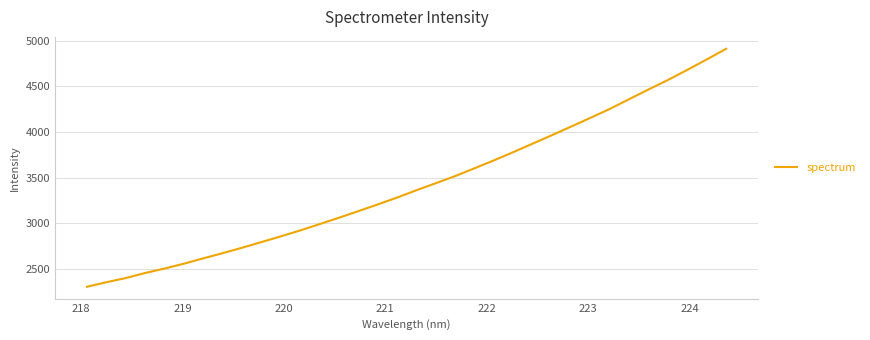

What is the smallest value displayed?

2304.5